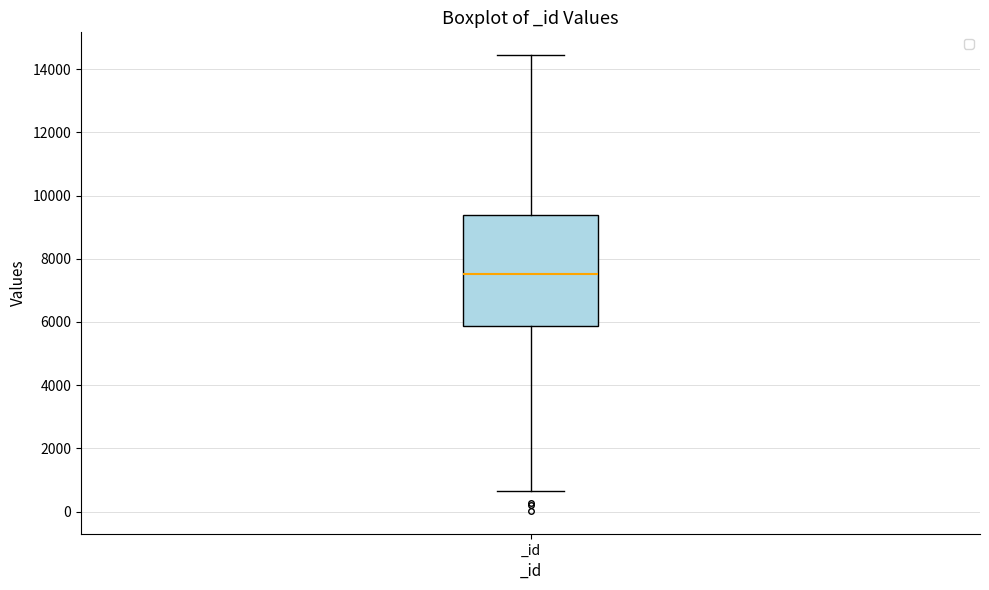

Where is the lower edge of the box for _id on the y-axis? The values are not printed on the chart, so give them approximately, as read against the axis.

5800